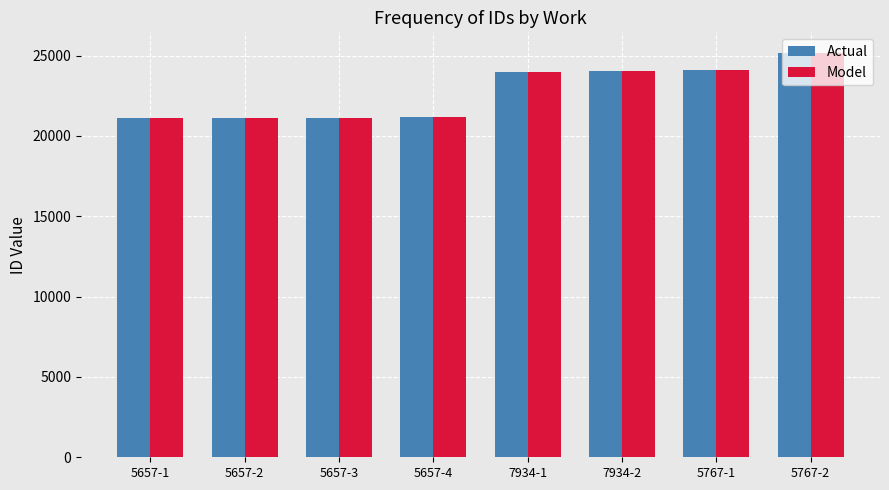

What position from the right is 5767-1?

2